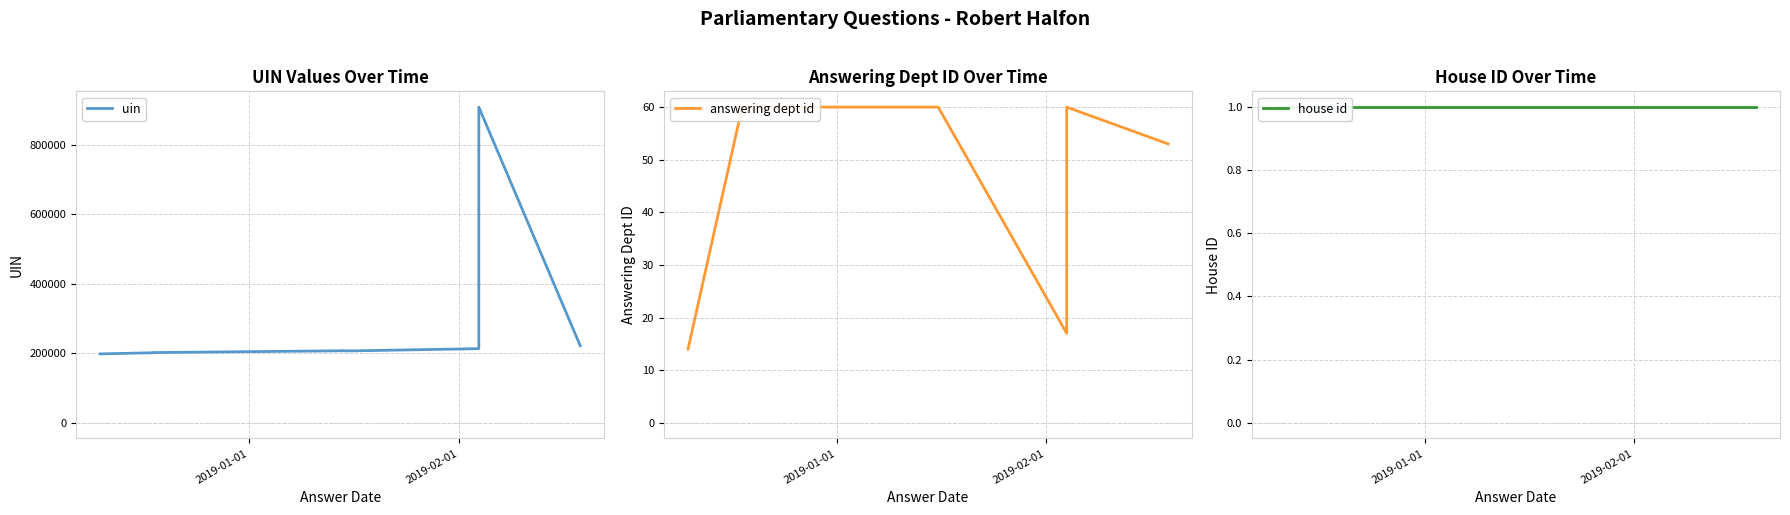

What is the value of the house id point at the 4th from the left?

1